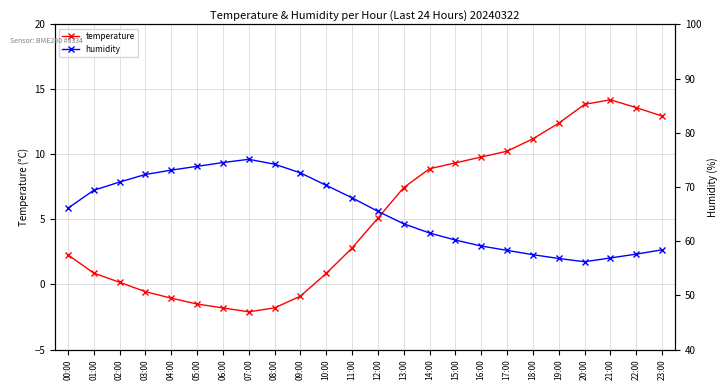

True or false: temperature and humidity cross at least once.

False